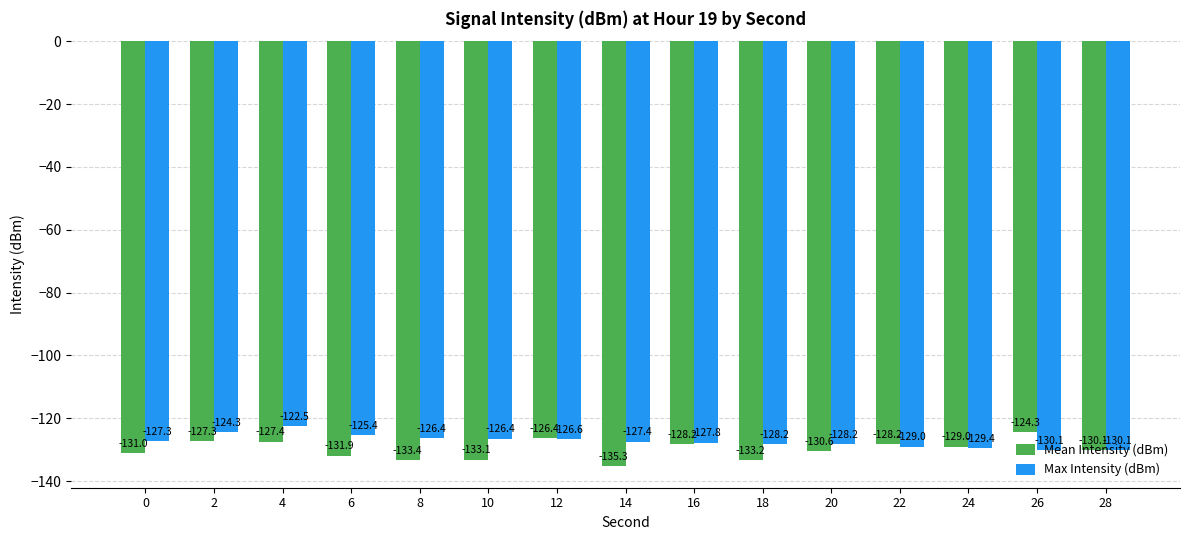

At which label does Max Intensity (dBm) reach its peak?

4